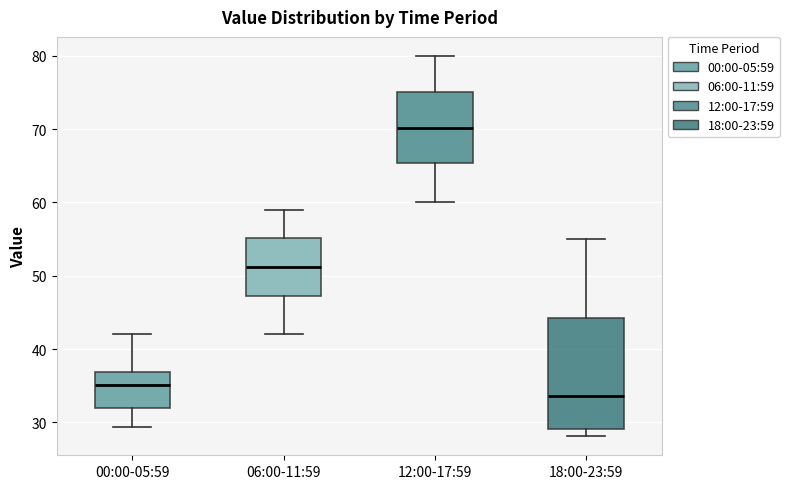

Which box is the tallest, from its lower edge to its upper edge?

18:00-23:59